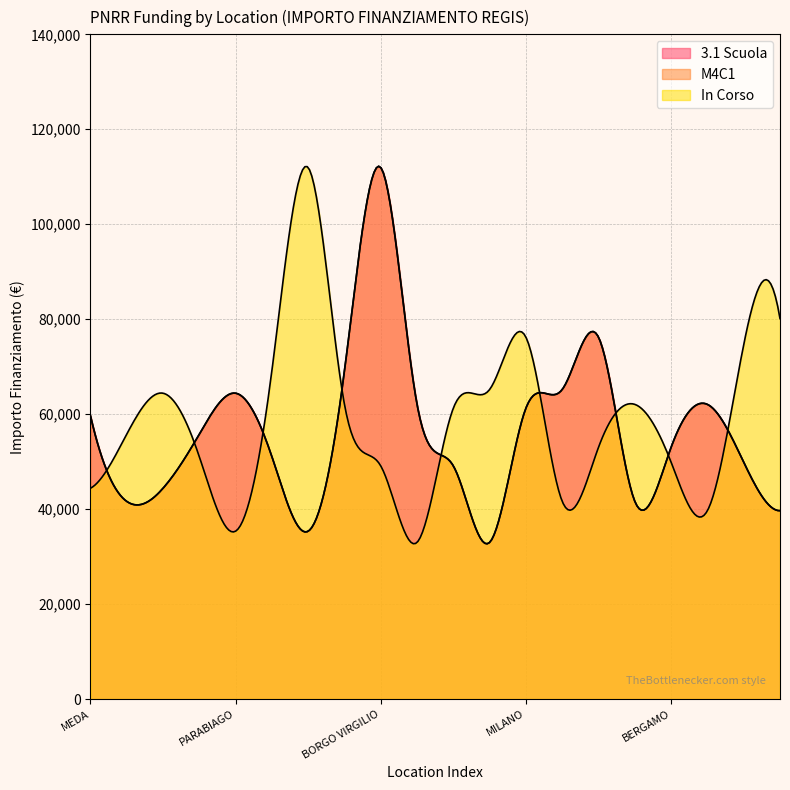

What is the maximum value shown in the chart?

111949.1